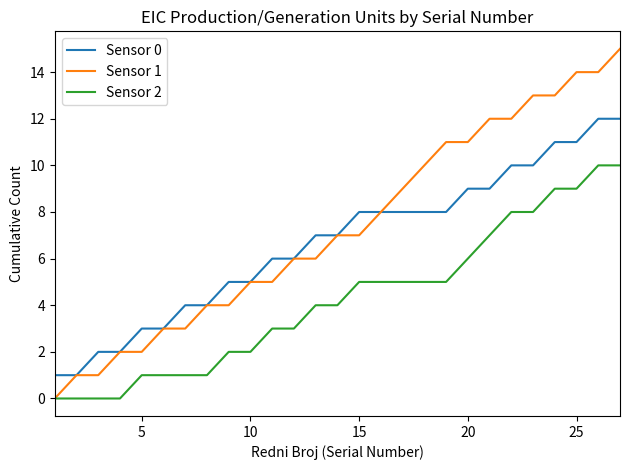

List the series in order of their peak value, highest first.

Sensor 1, Sensor 0, Sensor 2